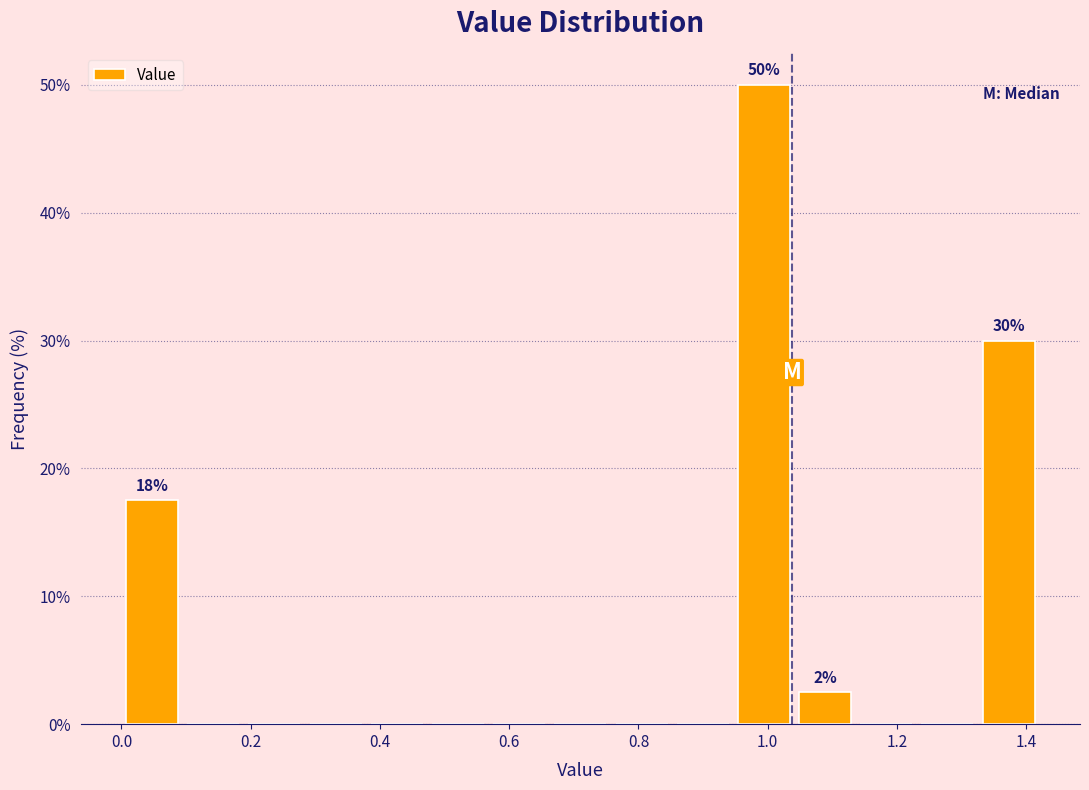

Which range on the x-axis has the tallest bar?

0.94 to 1.04